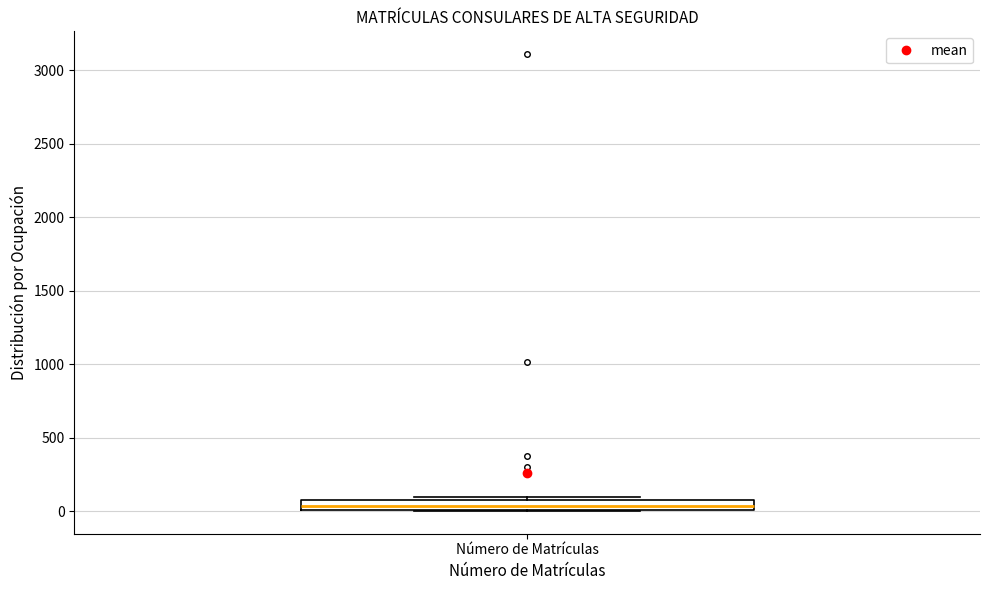

Where is the lower edge of the box for Número de Matrículas on the y-axis? The values are not printed on the chart, so give them approximately, as read against the axis.

0